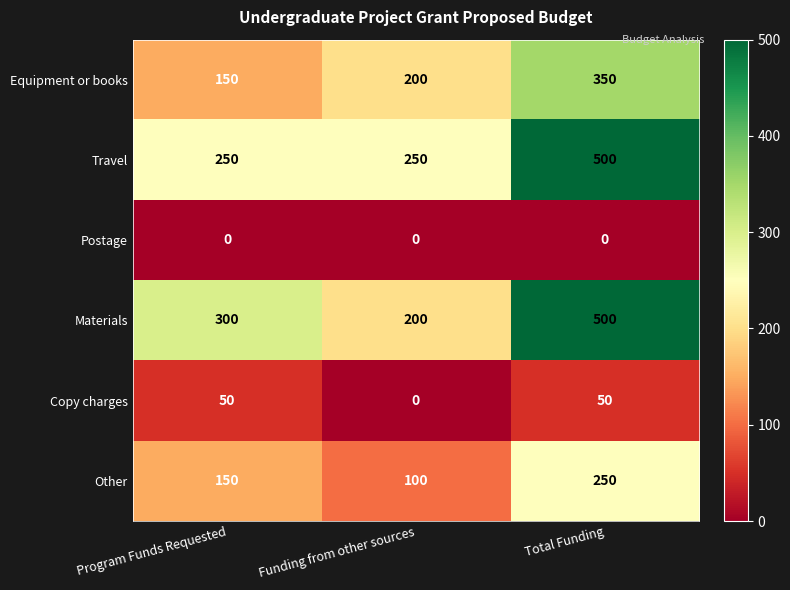

Reading right to left, what are all the values shown in this chart?

Equipment or books: Total Funding=350	Funding from other sources=200	Program Funds Requested=150
Travel: Total Funding=500	Funding from other sources=250	Program Funds Requested=250
Postage: Total Funding=0	Funding from other sources=0	Program Funds Requested=0
Materials: Total Funding=500	Funding from other sources=200	Program Funds Requested=300
Copy charges: Total Funding=50	Funding from other sources=0	Program Funds Requested=50
Other: Total Funding=250	Funding from other sources=100	Program Funds Requested=150